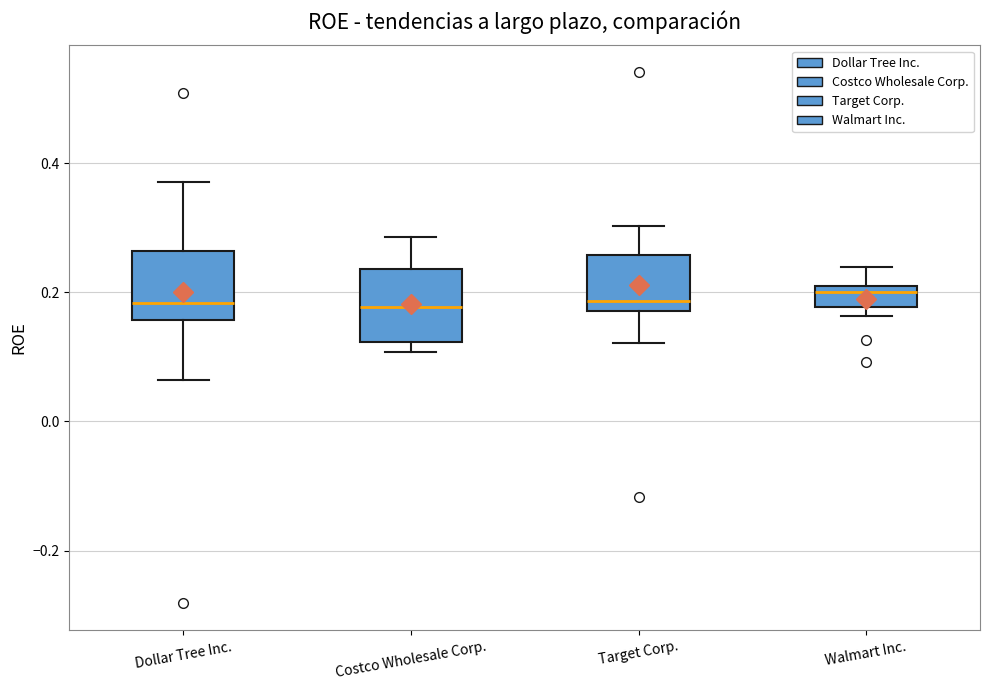

Reading left to right, transcribe this box plot: for each box, give where its median line is, the range the box spans, and where its two whiskers end, as read against the y-axis. The values are not printed on the chart, so give them approximately, as read against the axis.

Dollar Tree Inc.: median 0.18, box 0.16 to 0.26, whiskers 0.06 to 0.38
Costco Wholesale Corp.: median 0.18, box 0.12 to 0.24, whiskers 0.10 to 0.28
Target Corp.: median 0.18 (just above the box's lower edge), box 0.18 to 0.26, whiskers 0.12 to 0.30
Walmart Inc.: median 0.20 (just below the box's upper edge), box 0.18 to 0.20, whiskers 0.16 to 0.24